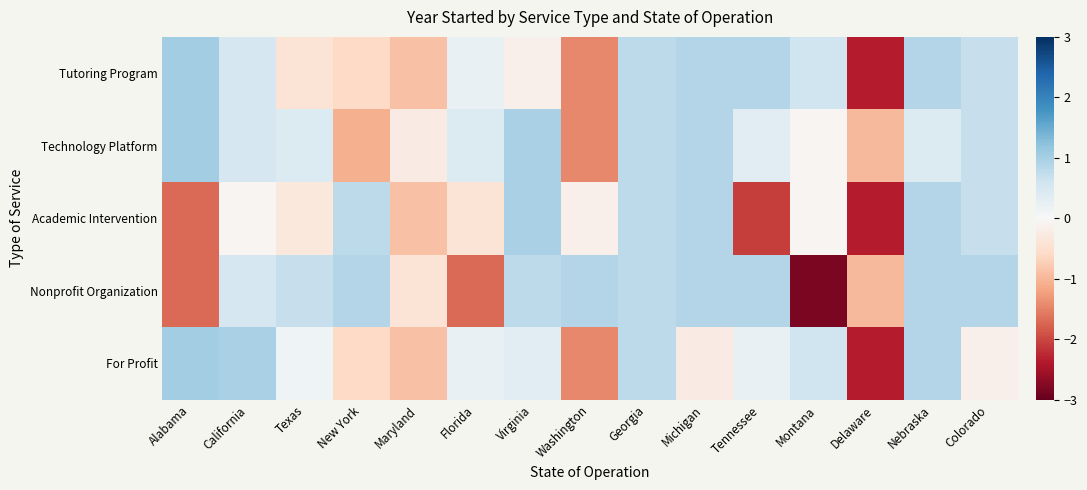

Rank the series by their maximum value, from highest to lowest.

Tutoring Program, Technology Platform, For Profit, Academic Intervention, Nonprofit Organization